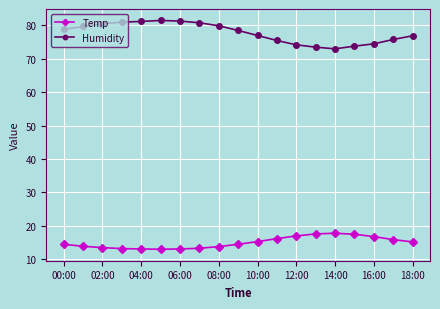

What is the value of the Temp point at the 19th from the left?

15.2